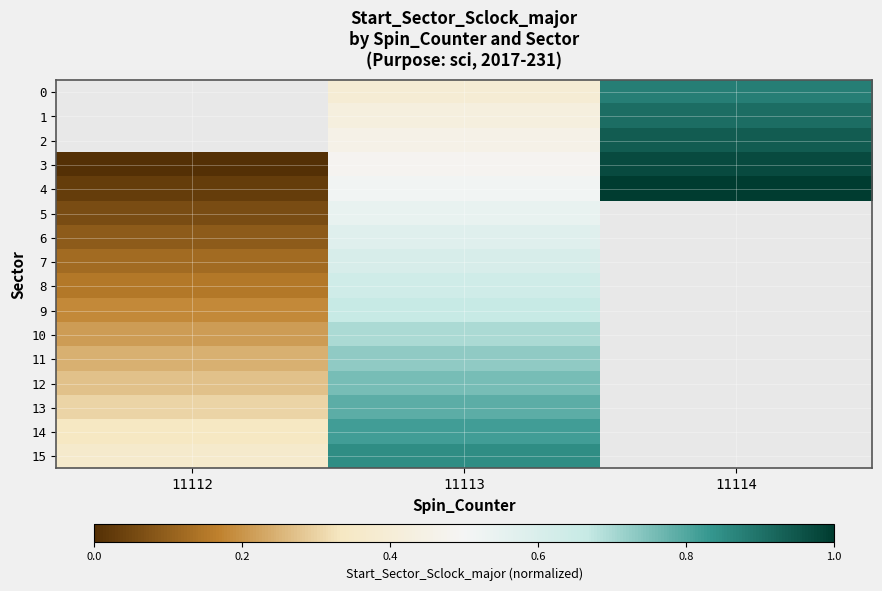

Which series has the widest spread of values?

3